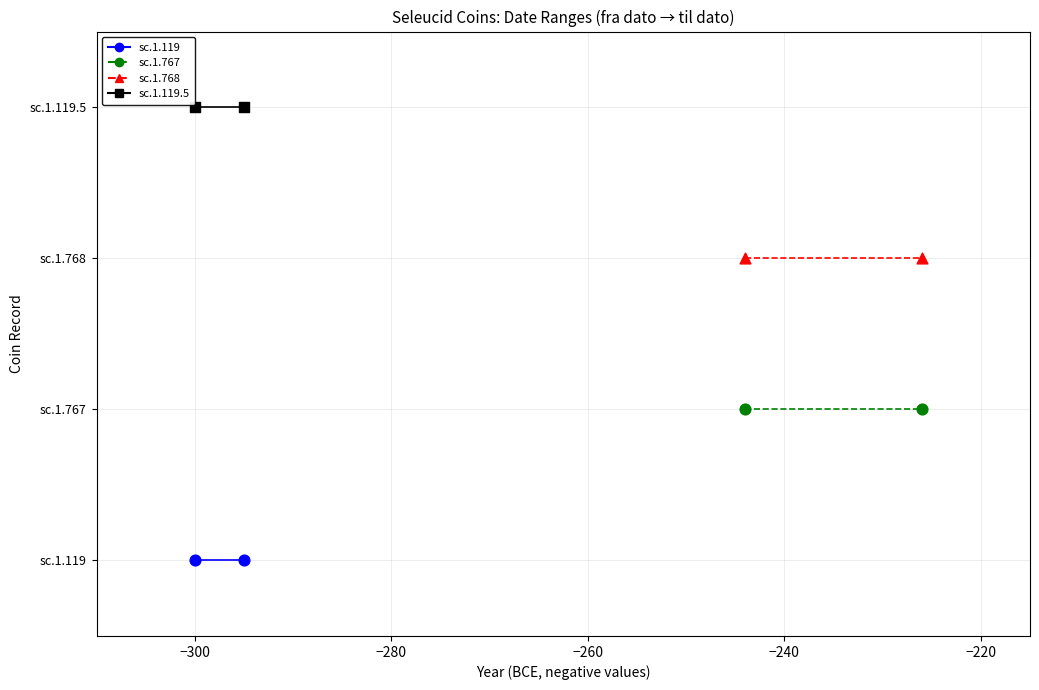

What is the total value across all series at −300?

6